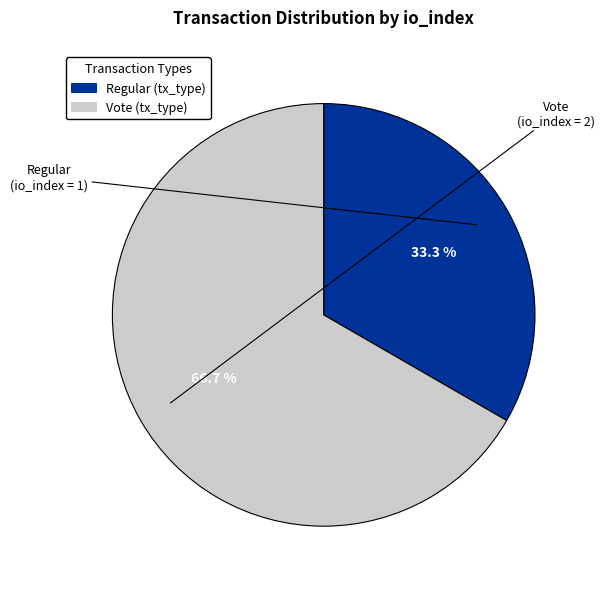

To the nearest percent, what is the average slice percentage?

50%